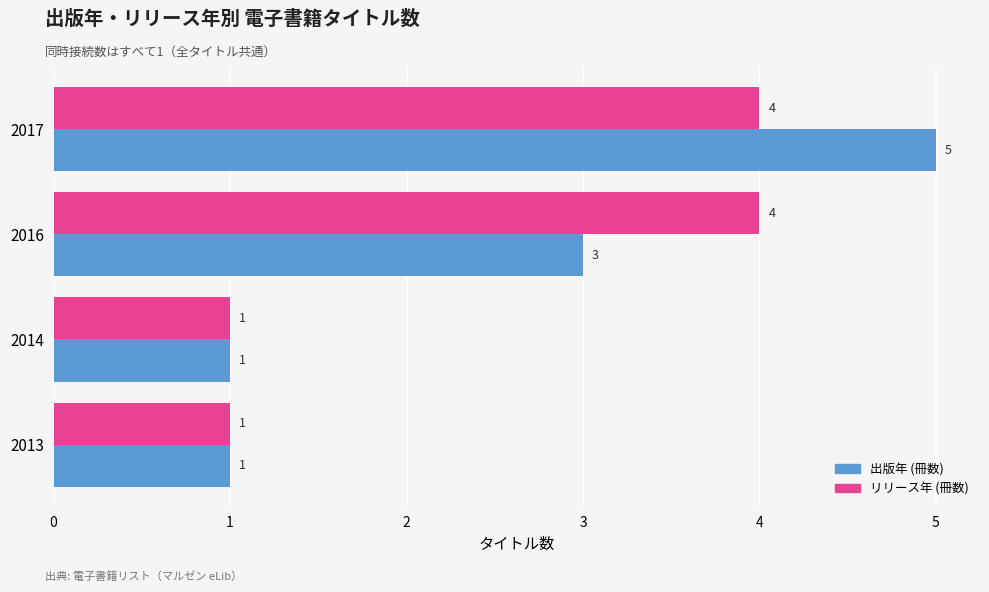

At which label does 出版年 (冊数) reach its peak?

2017